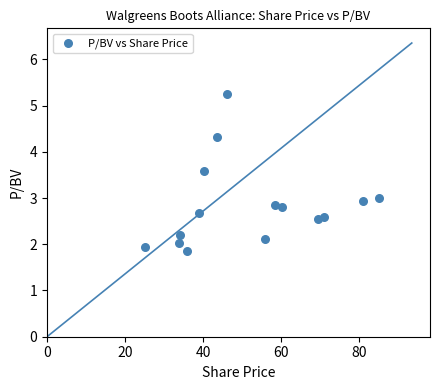

What is the range of X values (max minus min)?

59.8